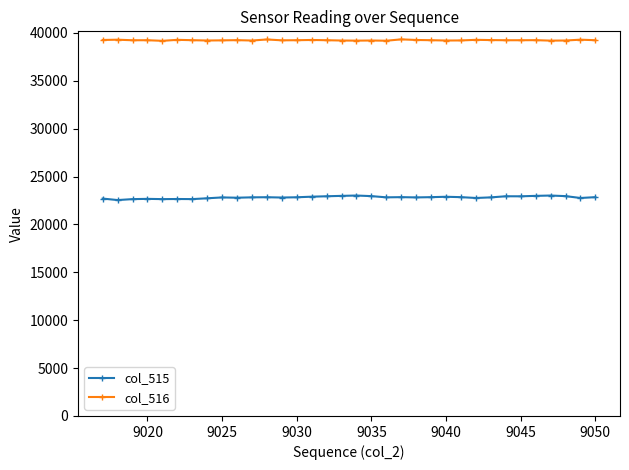

What are all the series names shown in the legend?

col_515, col_516